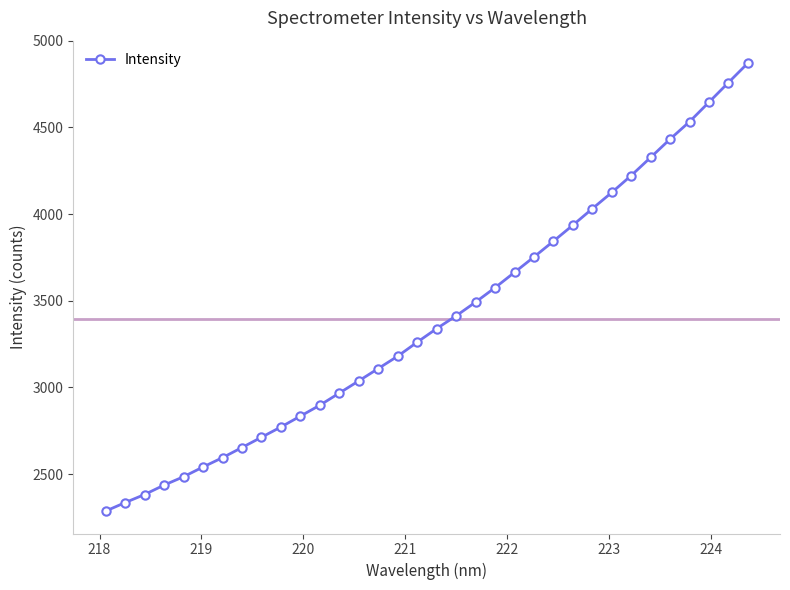

What is the difference between the second highest and second lowest values?

2422.7